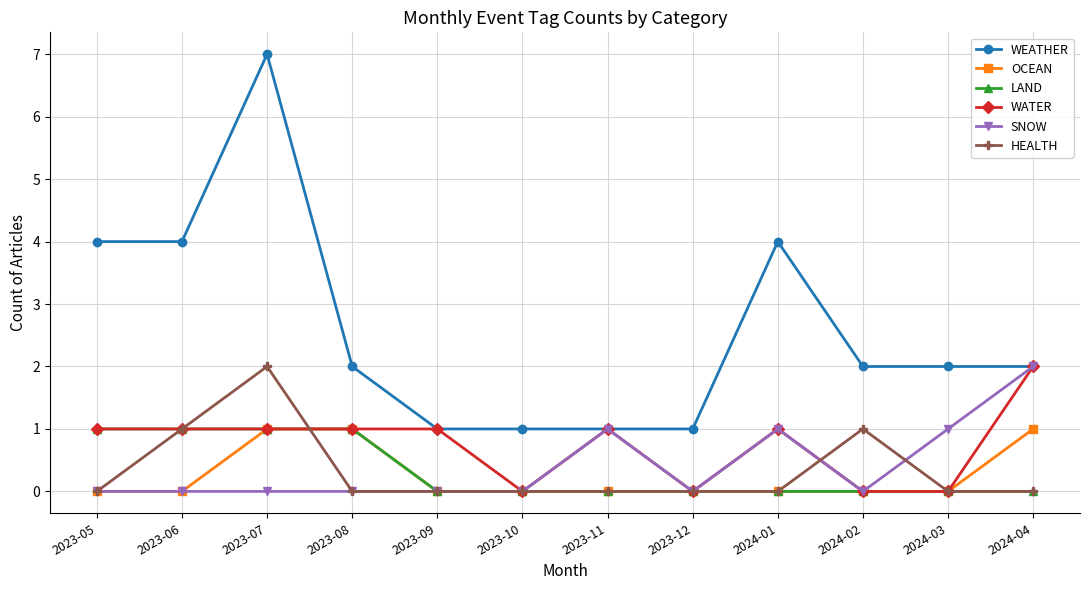

The value of WEATHER at 2023-11 is 1. True or false?

True